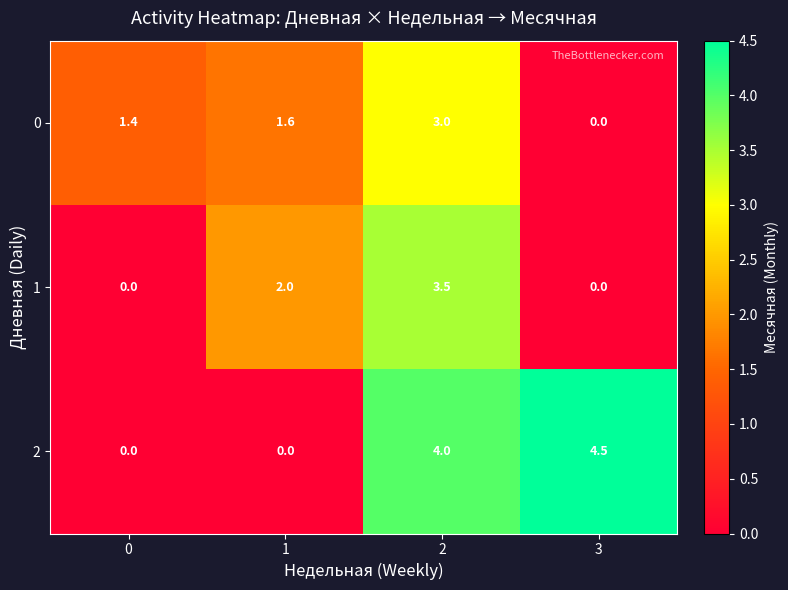

Which series has the largest total across all categories?

2